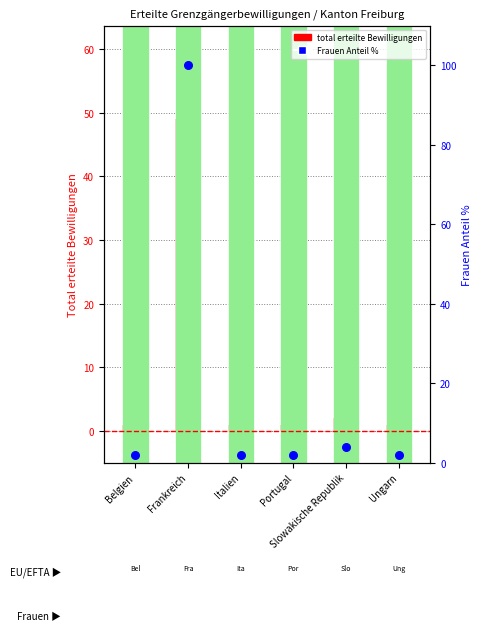

Which series has the largest Y range (max minus min)?

Frauen Anteil %